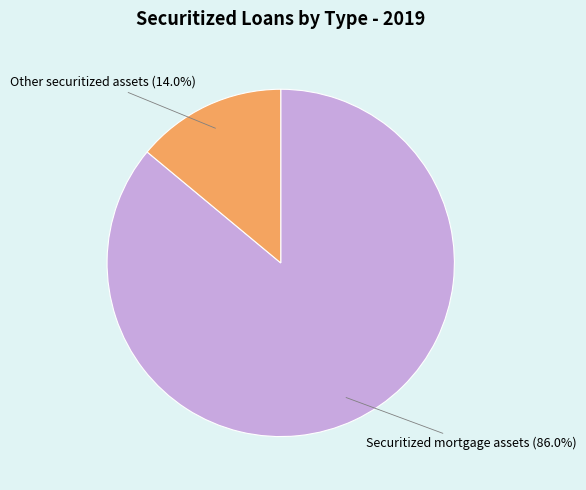

Which category has the smallest portion of the pie?

Other securitized assets